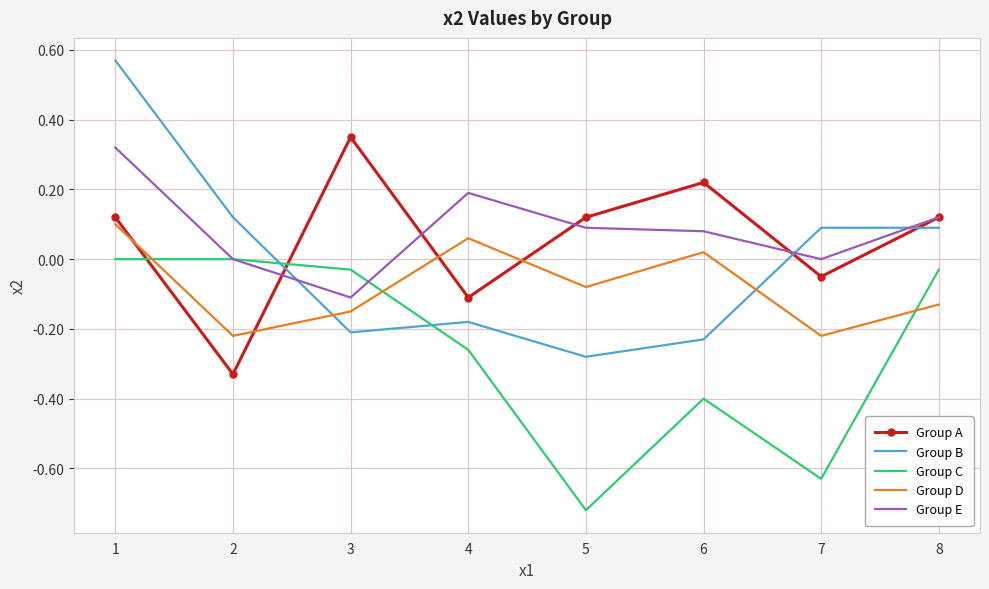

Which series changed the most between 3 and 7?

Group C